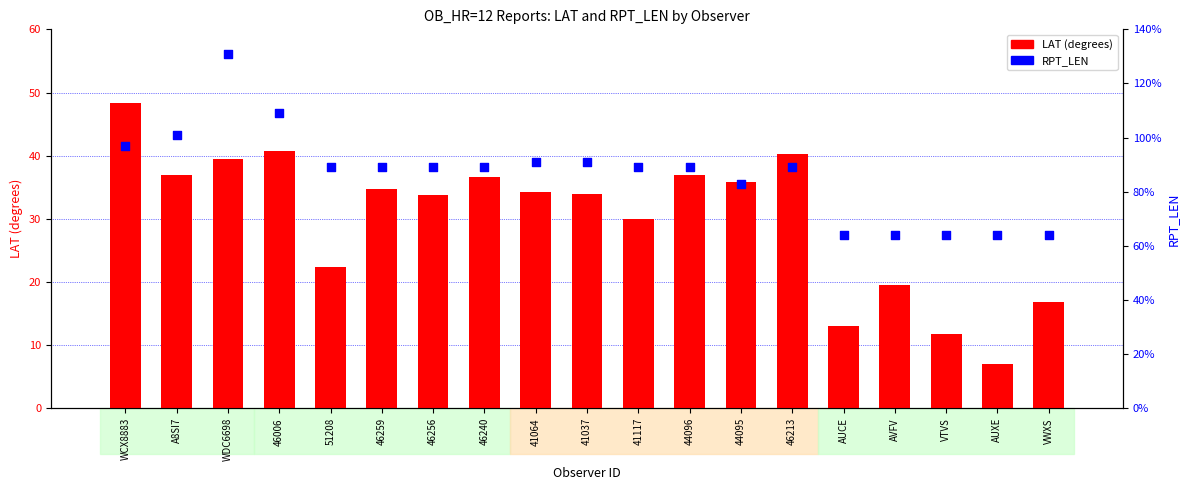

Which series reaches the minimum Y coordinate?

LAT (degrees)